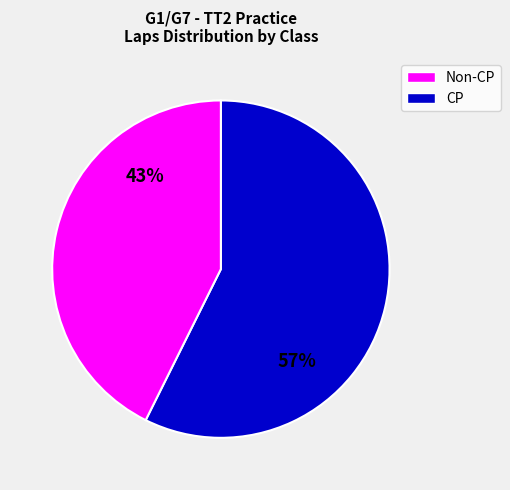

Which slice is the largest?

Non-CP